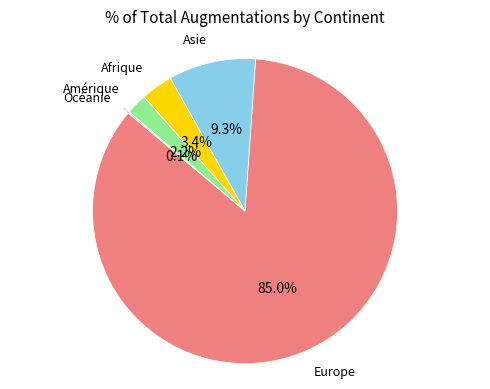

Is there a majority slice in this chart?

Yes